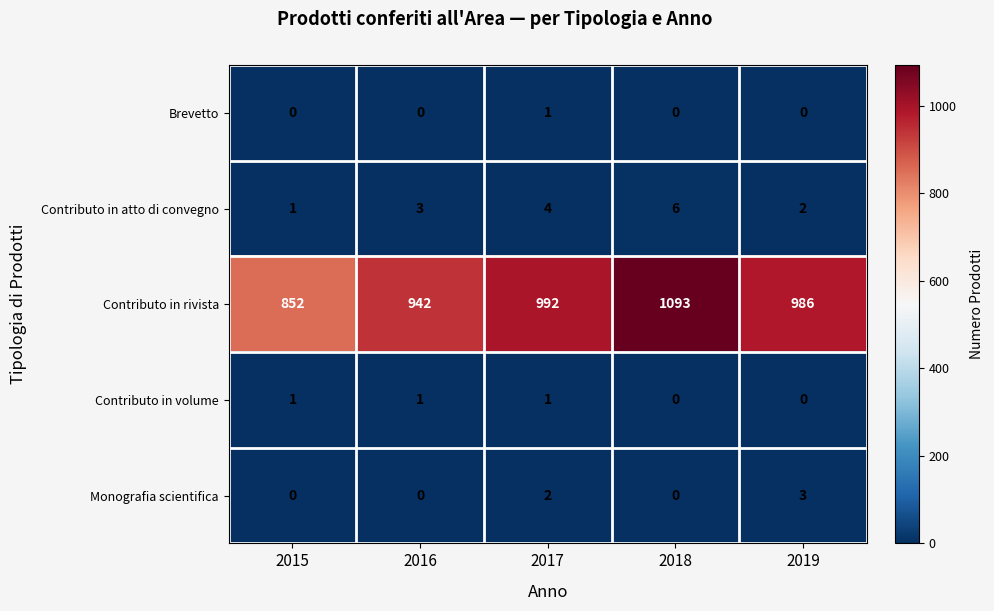

Reading right to left, extract all data points from this chart.

Brevetto: 2019=0	2018=0	2017=1	2016=0	2015=0
Contributo in atto di convegno: 2019=2	2018=6	2017=4	2016=3	2015=1
Contributo in rivista: 2019=986	2018=1093	2017=992	2016=942	2015=852
Contributo in volume: 2019=0	2018=0	2017=1	2016=1	2015=1
Monografia scientifica: 2019=3	2018=0	2017=2	2016=0	2015=0